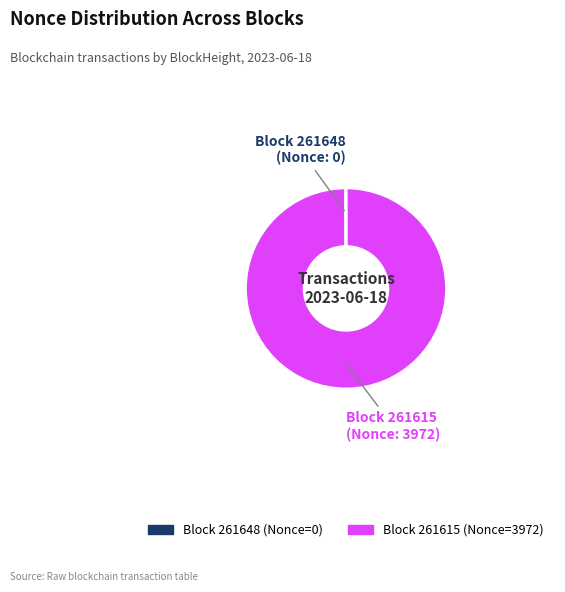

Is there a majority slice in this chart?

Yes